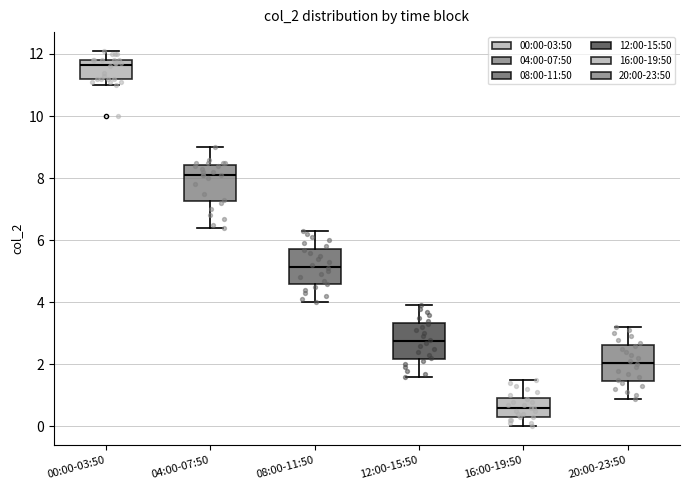

Reading left to right, transcribe this box plot: for each box, give where its median line is, the range the box spans, and where its two whiskers end, as read against the y-axis. The values are not printed on the chart, so give them approximately, as read against the axis.

00:00-03:50: median 11.6, box 11.2 to 11.8, whiskers 11.0 to 12.2
04:00-07:50: median 8.2, box 7.2 to 8.4, whiskers 6.4 to 9.0
08:00-11:50: median 5.2, box 4.6 to 5.8, whiskers 4.0 to 6.4
12:00-15:50: median 2.8, box 2.2 to 3.4, whiskers 1.6 to 4.0
16:00-19:50: median 0.6, box 0.4 to 1.0, whiskers 0.0 to 1.6
20:00-23:50: median 2.0, box 1.4 to 2.6, whiskers 1.0 to 3.2